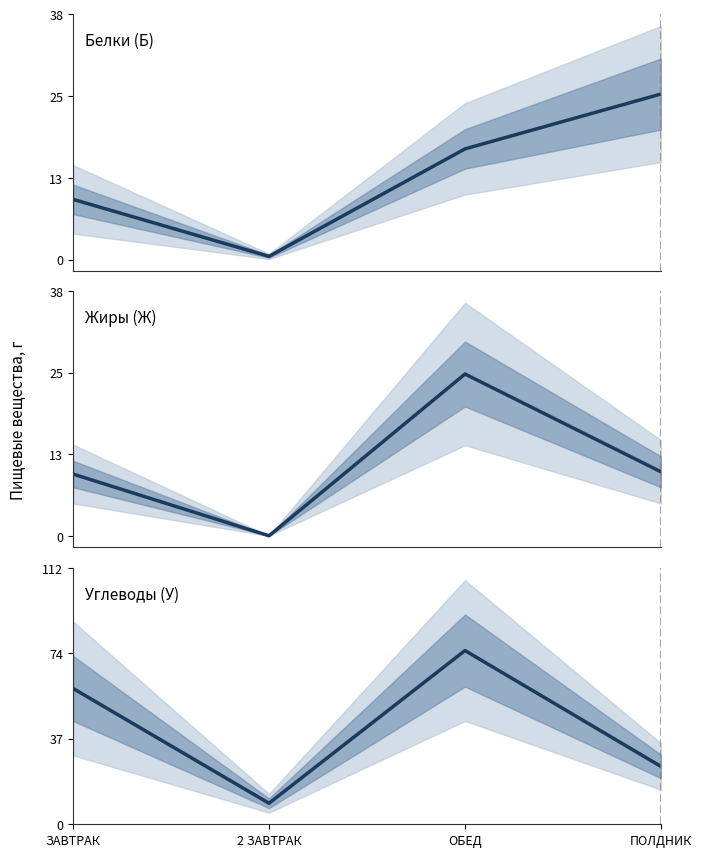

Reading right to left, extract all data points from this chart.

Белки (Б): 25.5	17.0	0.5	9.3
Жиры (Ж): 9.9	25.0	0.0	9.6
Углеводы (У): 25.1	75.7	9.1	59.2